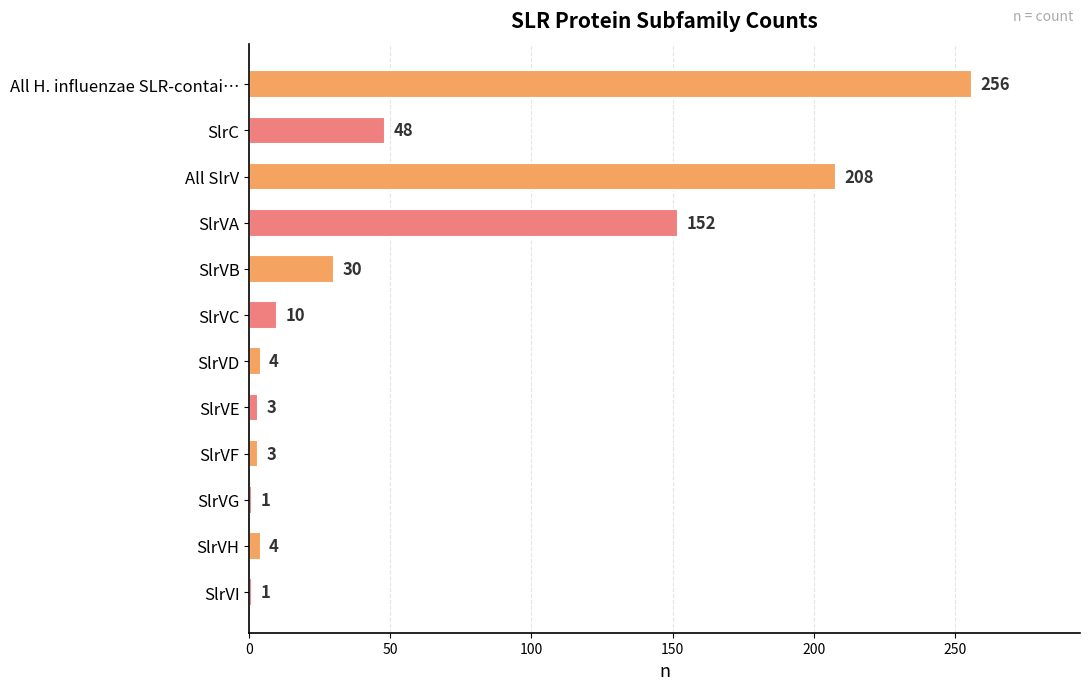

Reading bottom to top, transcribe all the data shown in this chart.

1	4	1	3	3	4	10	30	152	208	48	256